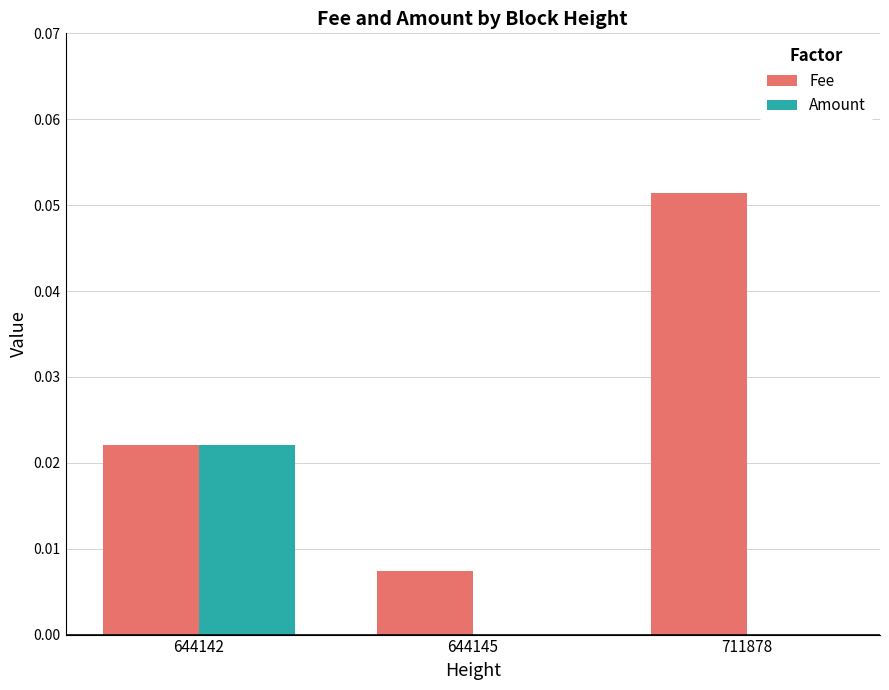

Which series has the largest total across all categories?

Fee